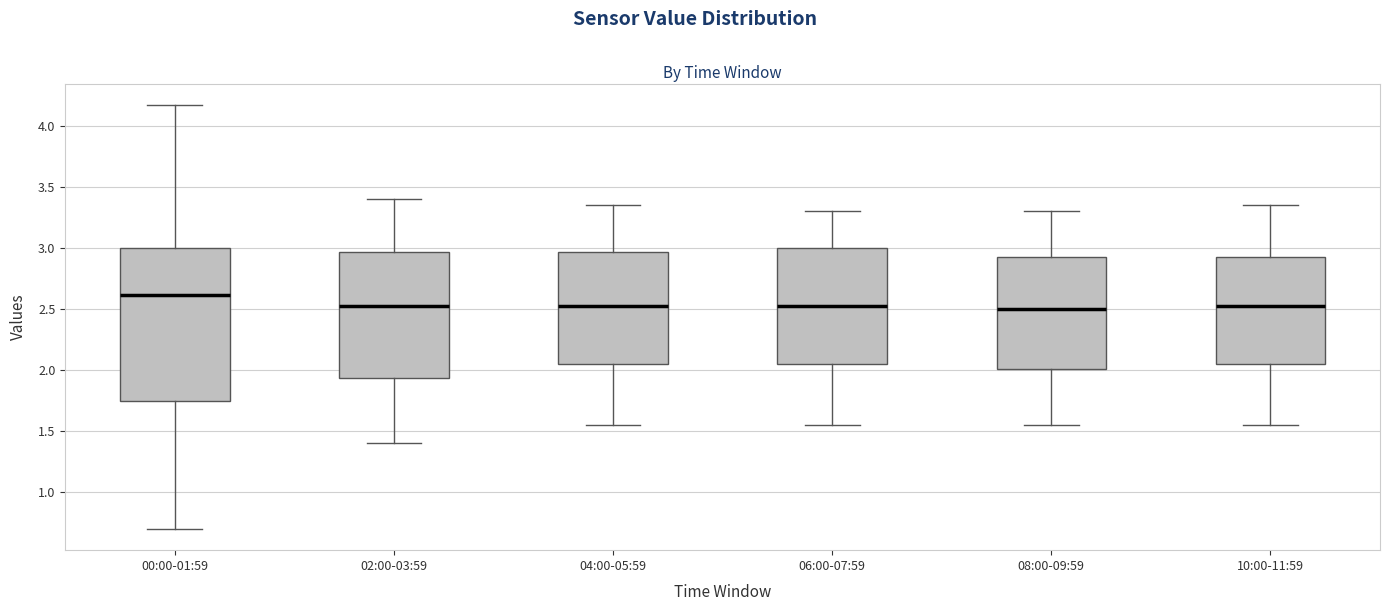

Reading left to right, transcribe this box plot: for each box, give where its median line is, the range the box spans, and where its two whiskers end, as read against the y-axis. The values are not printed on the chart, so give them approximately, as read against the axis.

00:00-01:59: median 2.60, box 1.75 to 3.00, whiskers 0.70 to 4.15
02:00-03:59: median 2.55, box 1.95 to 2.95, whiskers 1.40 to 3.40
04:00-05:59: median 2.55, box 2.05 to 2.95, whiskers 1.55 to 3.35
06:00-07:59: median 2.55, box 2.05 to 3.00, whiskers 1.55 to 3.30
08:00-09:59: median 2.50, box 2.00 to 2.95, whiskers 1.55 to 3.30
10:00-11:59: median 2.55, box 2.05 to 2.95, whiskers 1.55 to 3.35